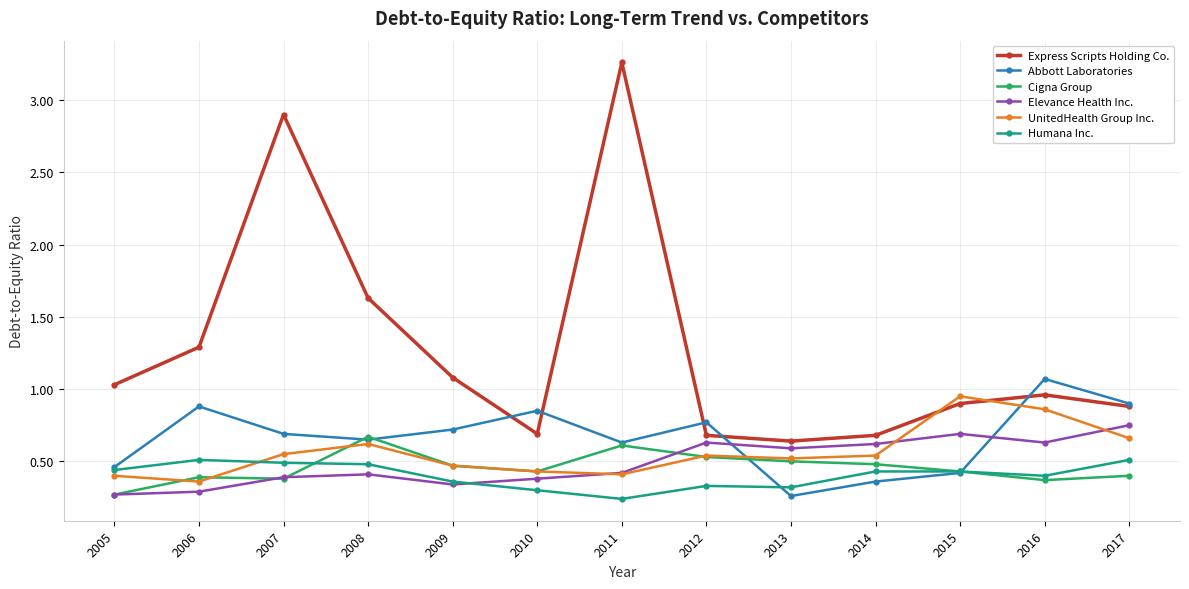

Rank the series by their maximum value, from lowest to highest.

Humana Inc., Cigna Group, Elevance Health Inc., UnitedHealth Group Inc., Abbott Laboratories, Express Scripts Holding Co.